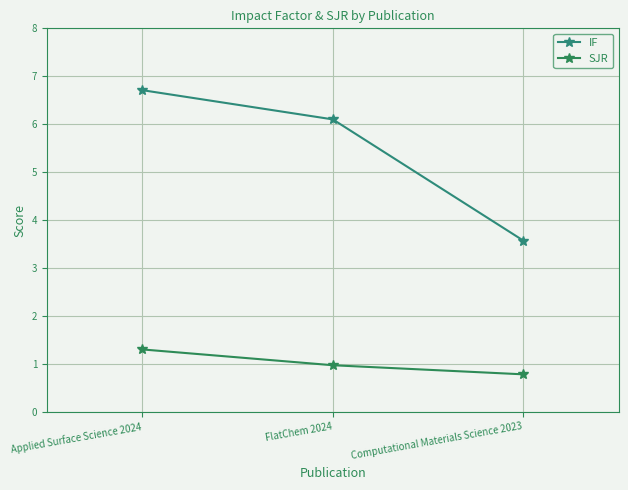

At how many categories does at least one series exceed 2?

3